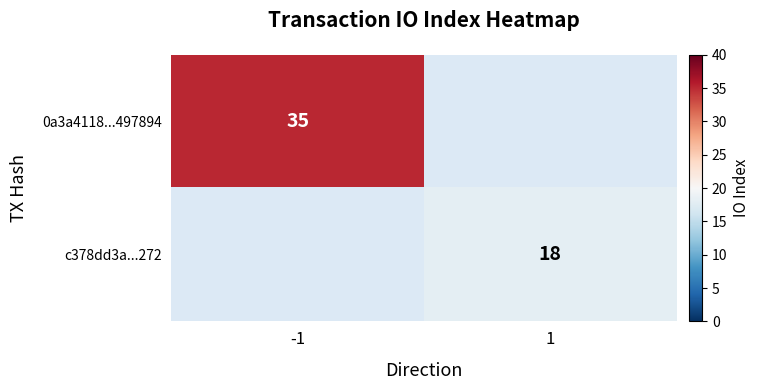

True or false: c378dd3a...272 has a value of 5.6 at 1.

False